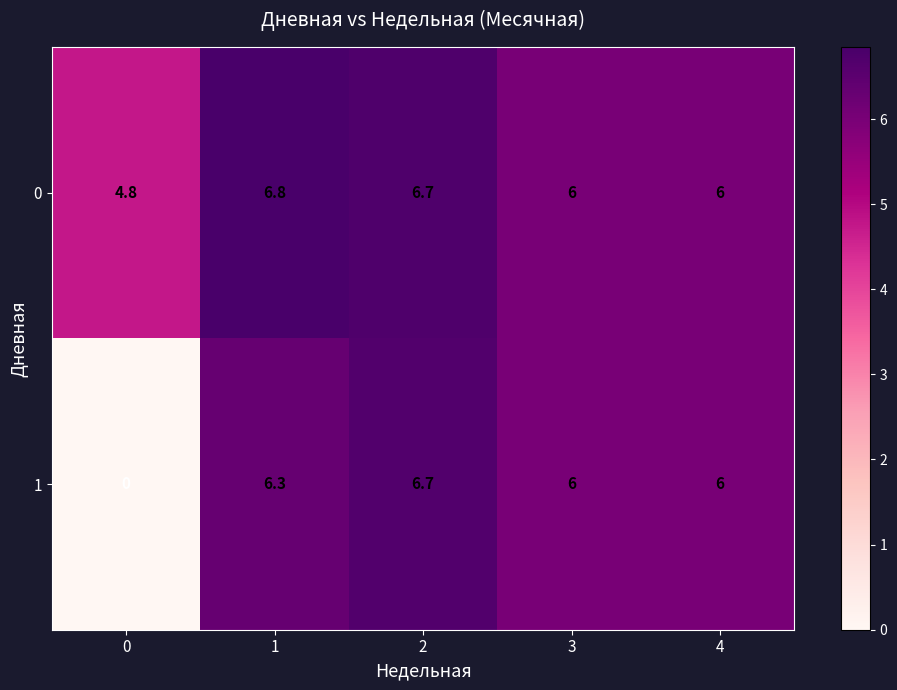

How many distinct data groups are displayed?

2